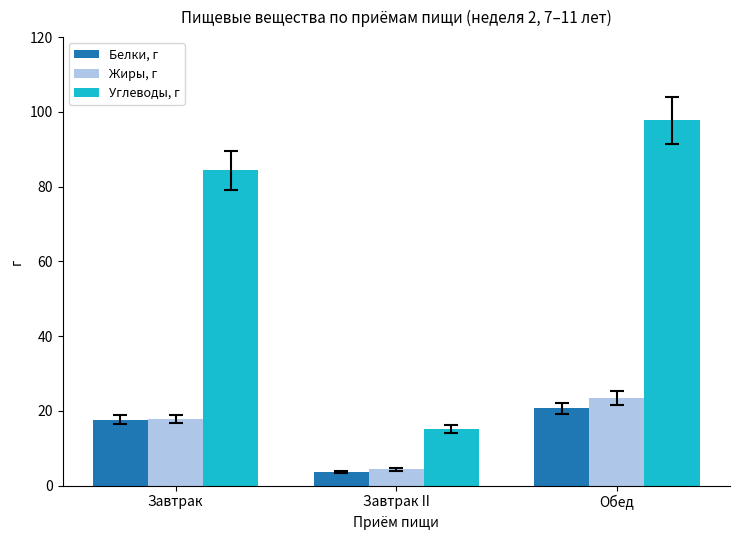

What position from the right is Обед?

1